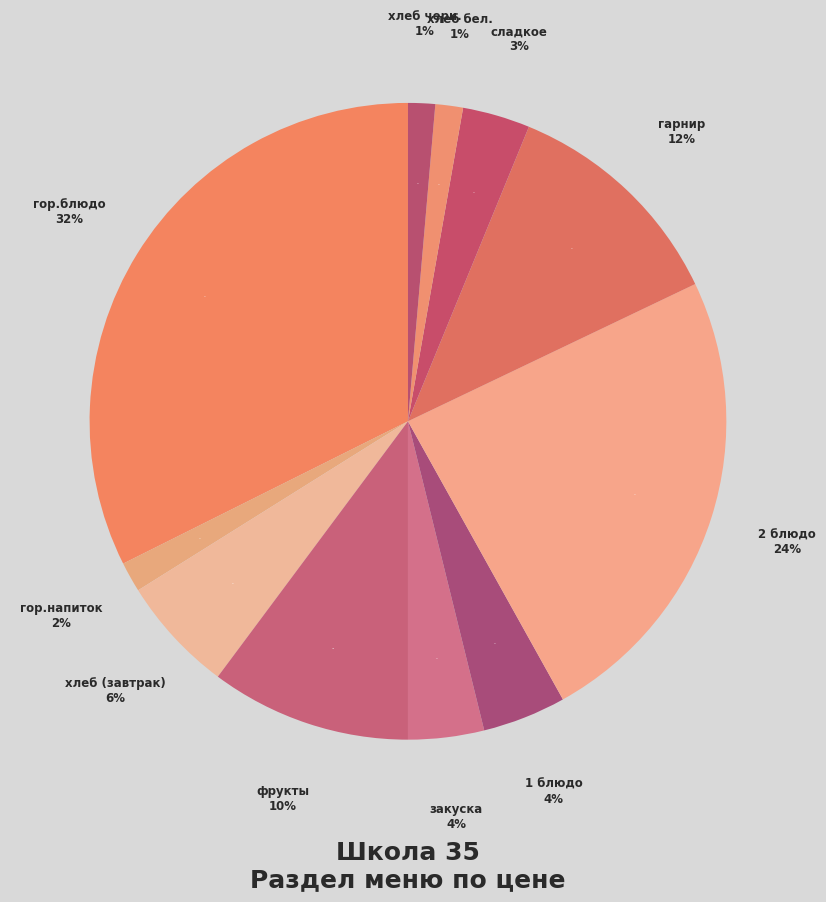

Is there any slice that represents more than half of the pie?

No